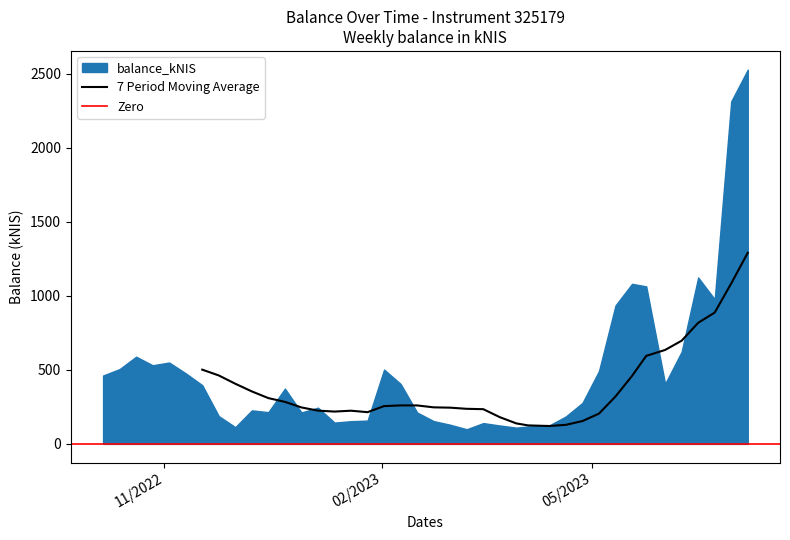

Where does the data first go above 373?

2022-10-06